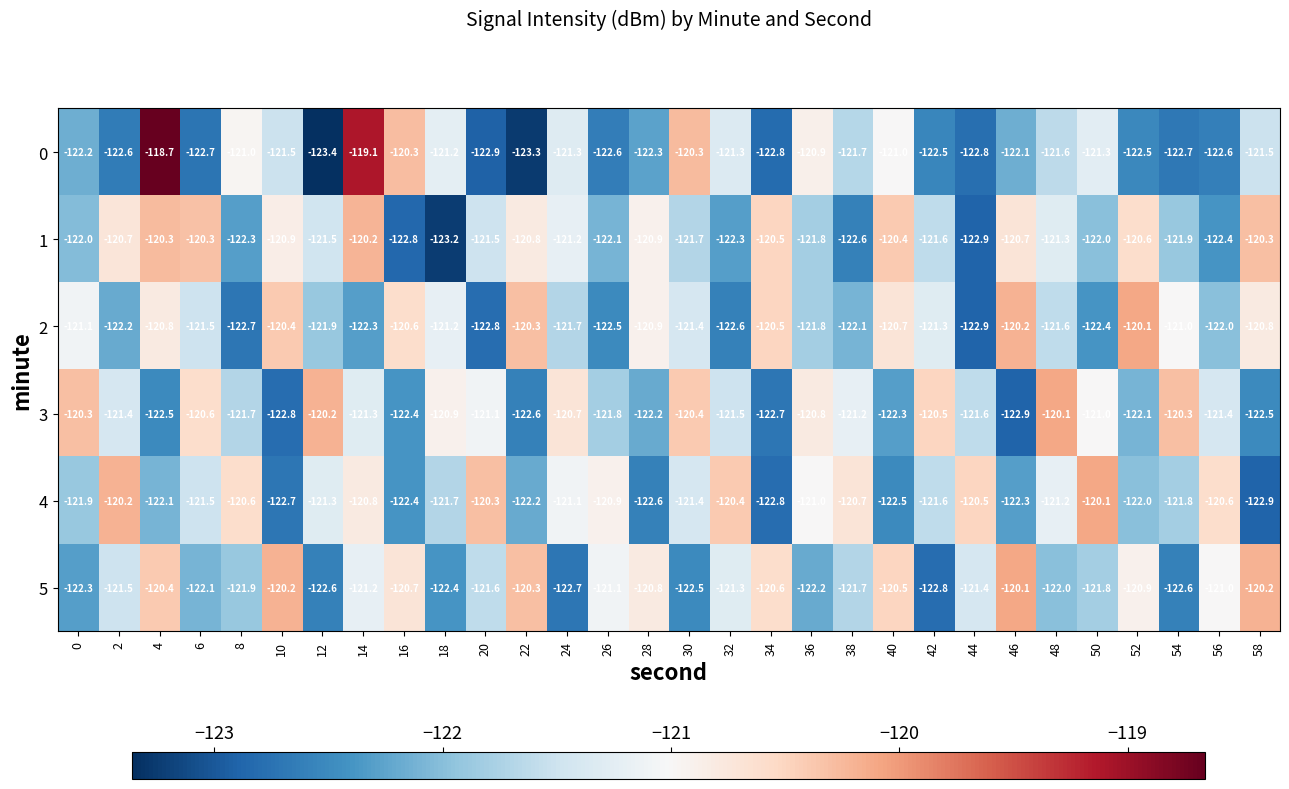

What value does the 2 series have at 20?

-122.8